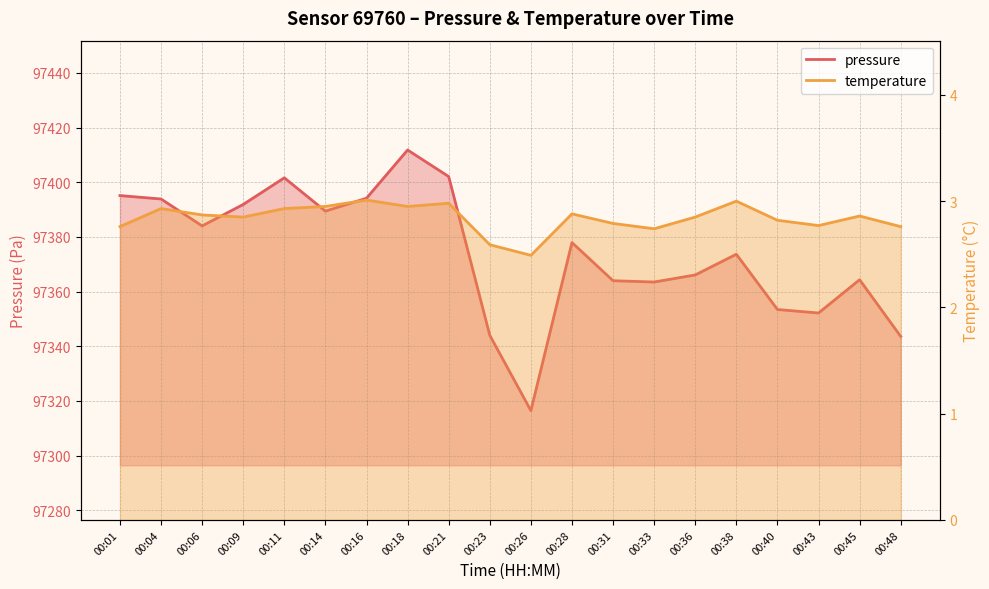

What is the maximum value for pressure?

97411.8